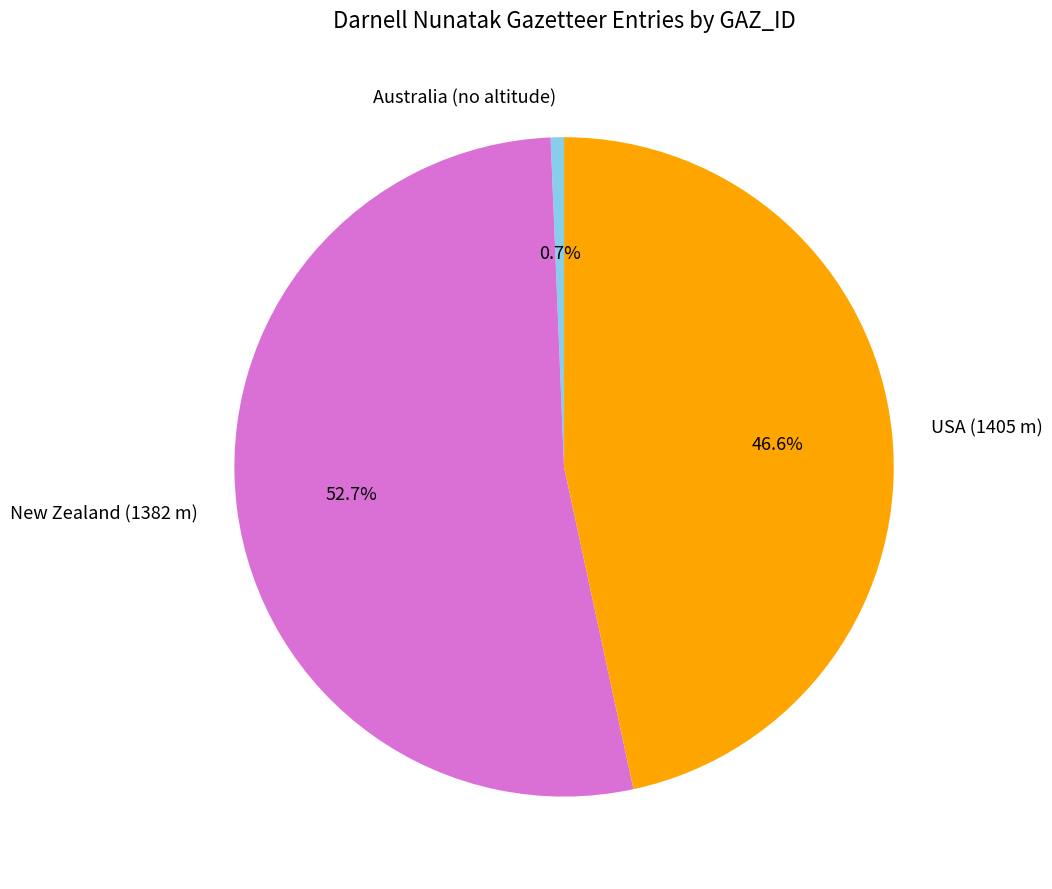

How many segments does this pie chart have?

3